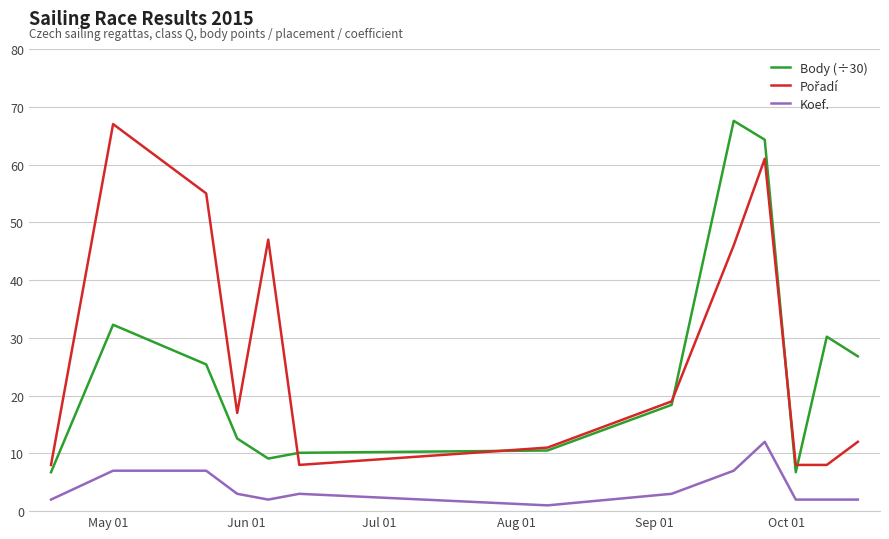

What is the minimum value for Koef.?

1.0